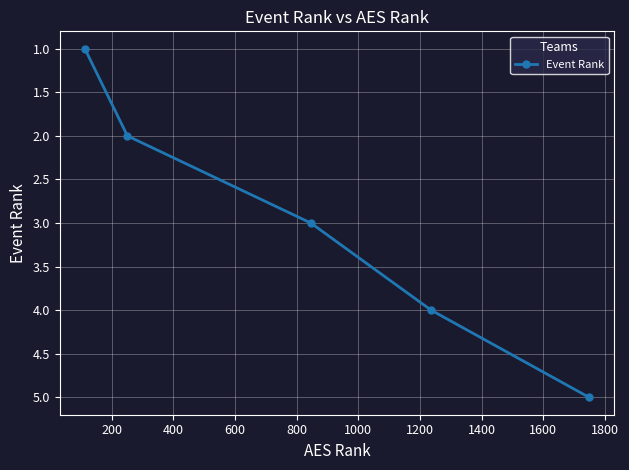

True or false: the data has more than 0 interior local peaks.

False